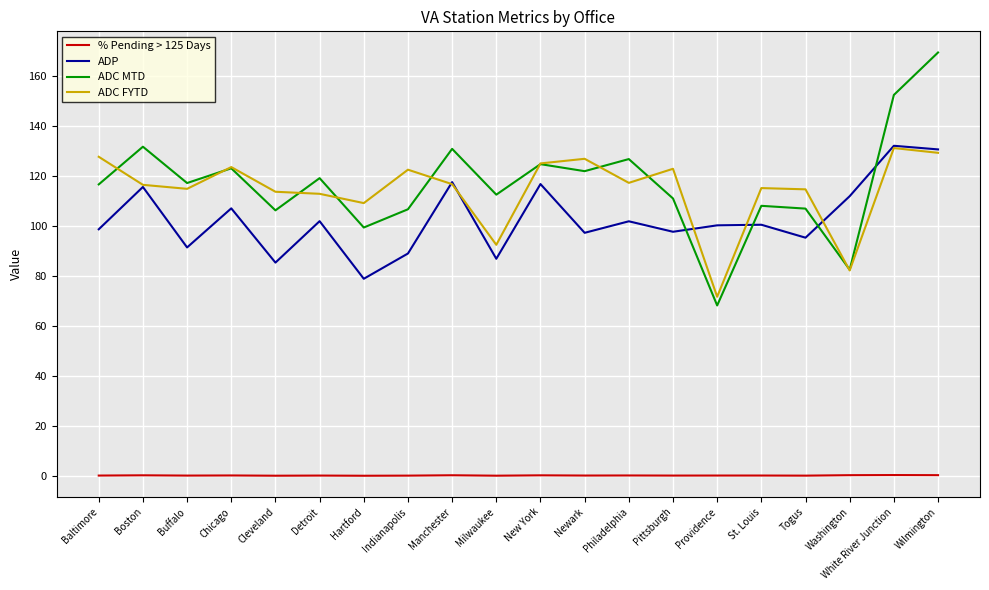

What position from the right is Wilmington?

1